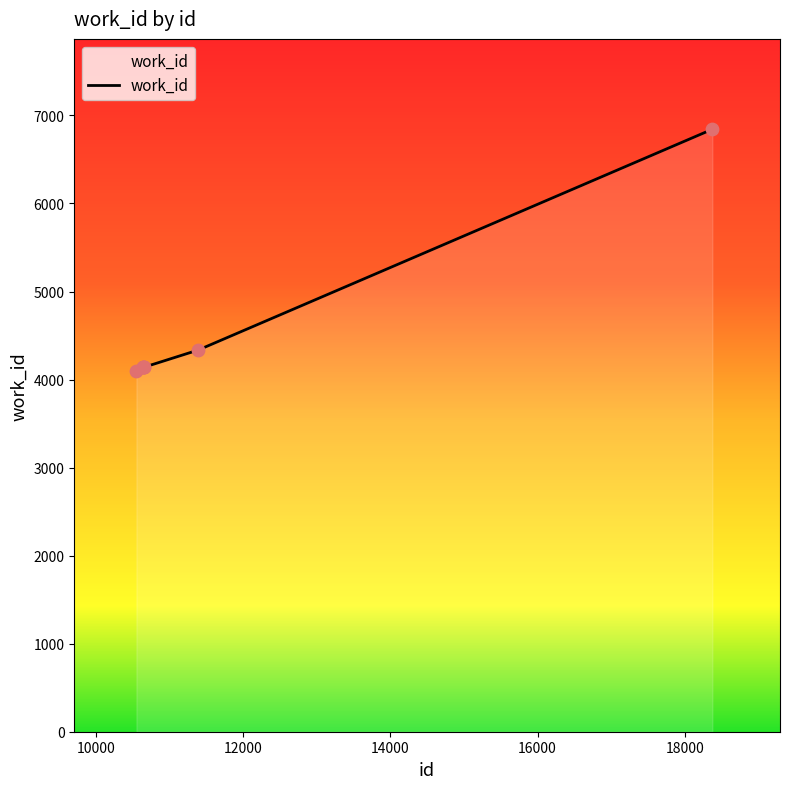

What is the greatest value displayed?

6843